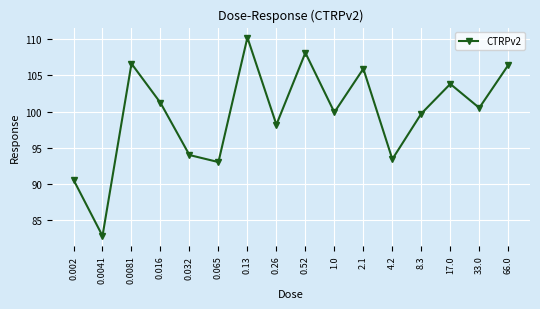

At which category does the data reach its first local valley?

0.0041